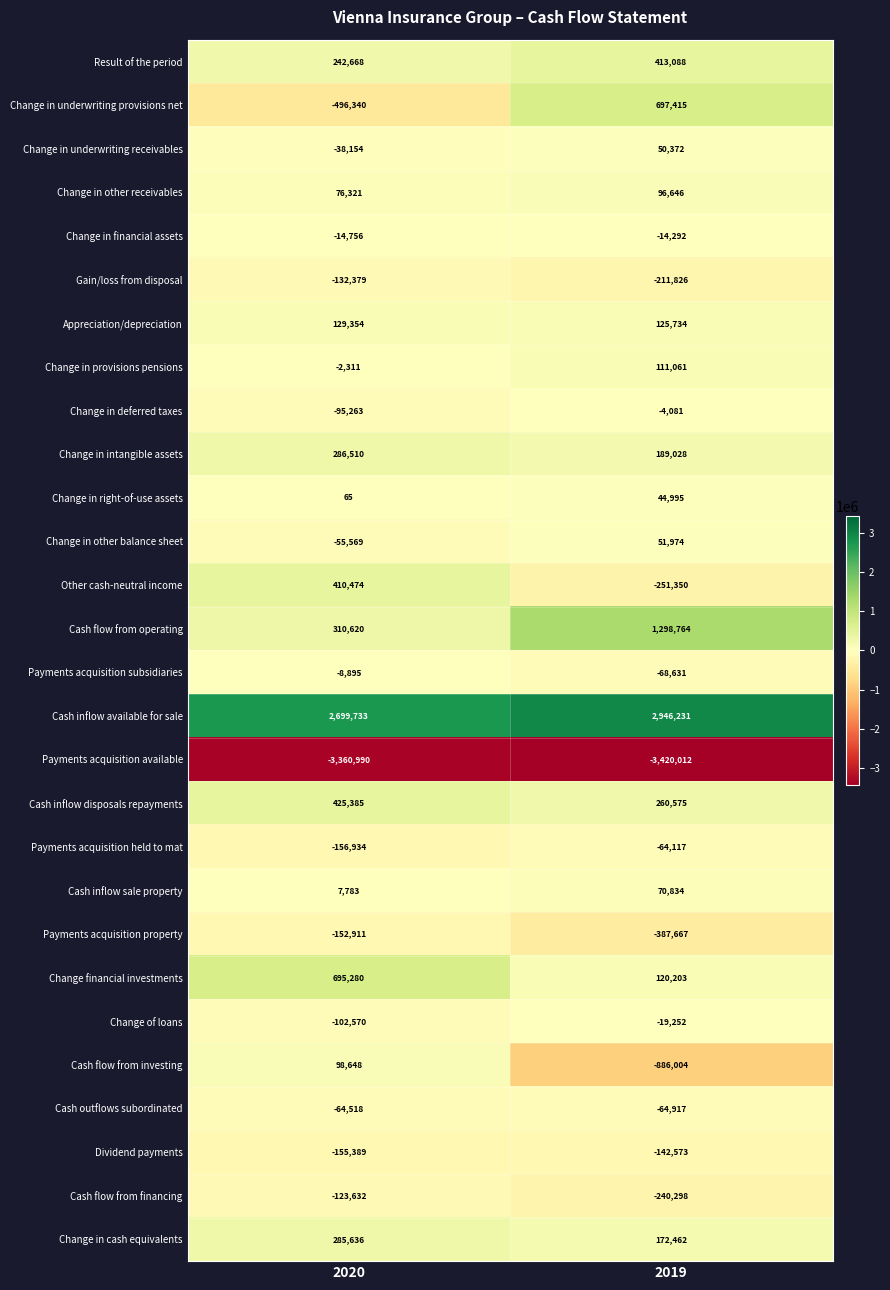

What is the difference between the Dividend payments values at 2019 and 2020?

12816